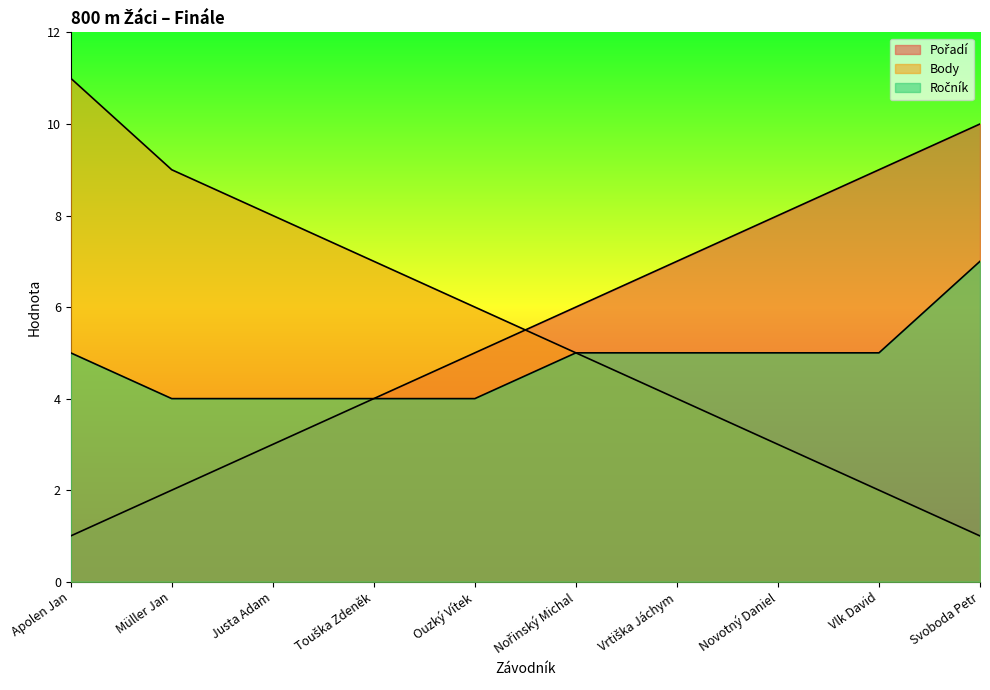

How many categories are shown in the chart?

10